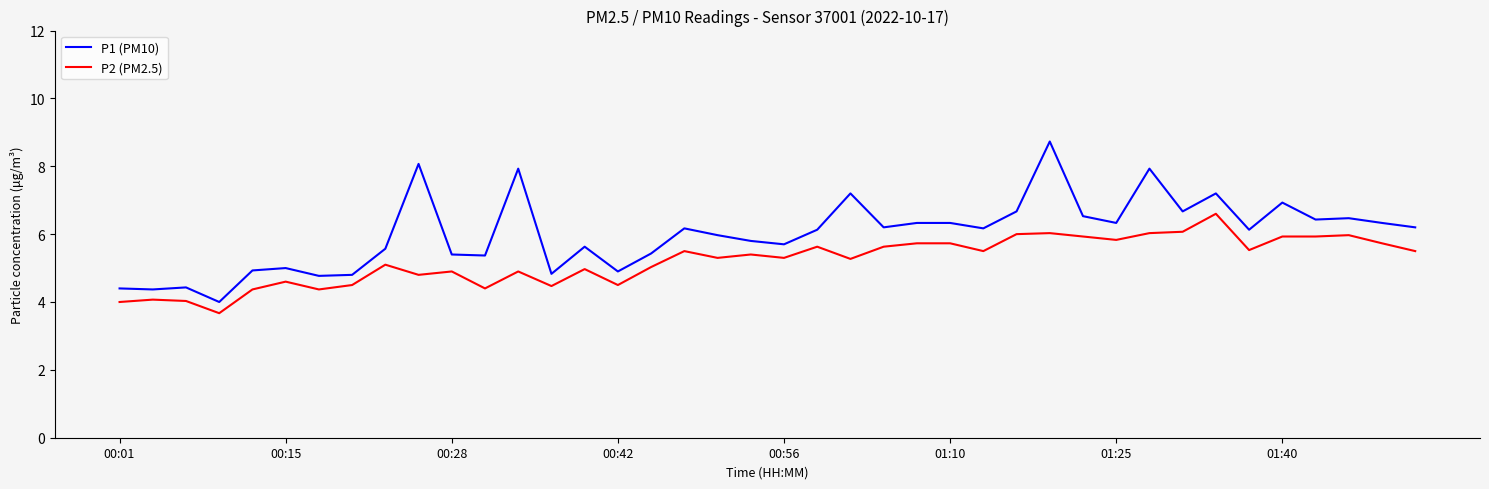

What is the lowest value of the P1 (PM10) series?

4.0